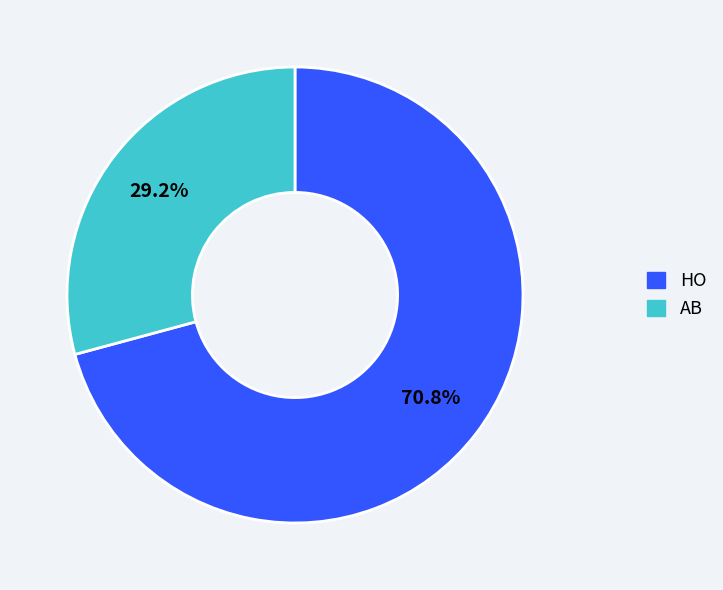

What percentage do AB and HO together represent?

100.0%